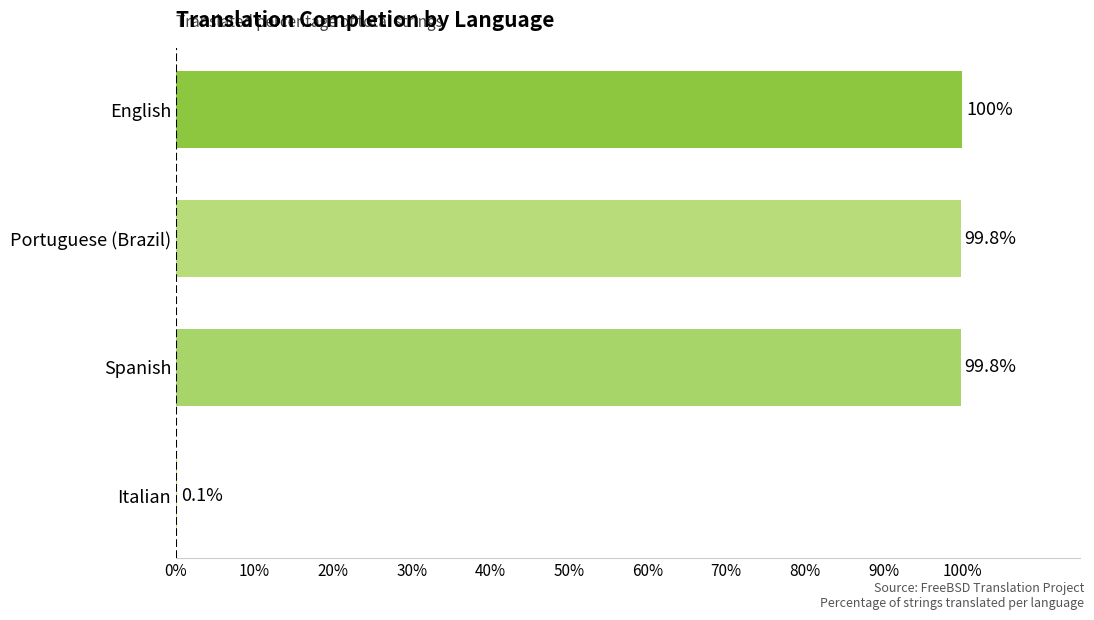

What is the sum of all values?

299.7